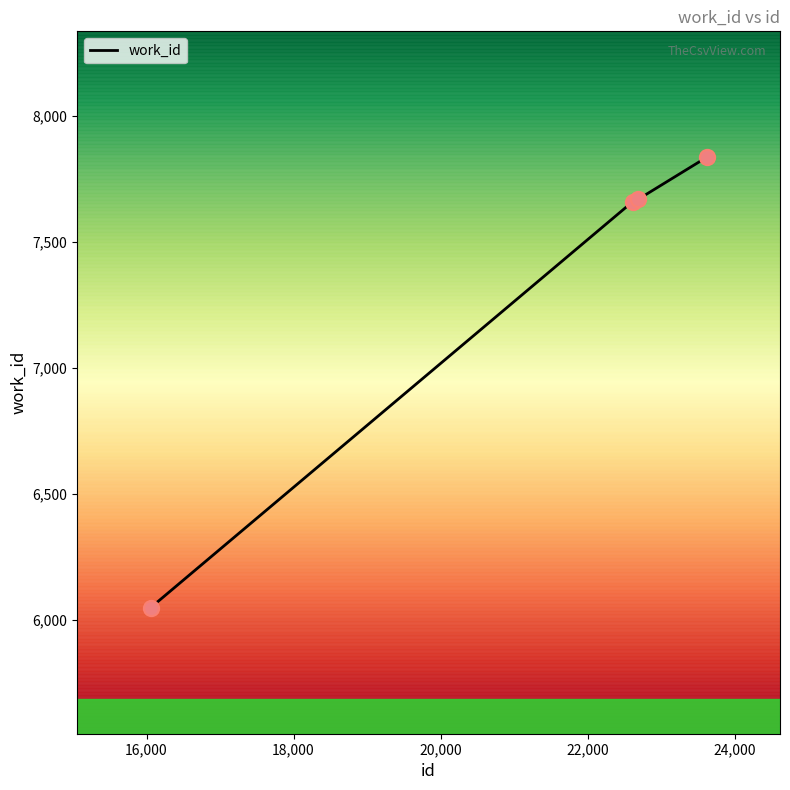

True or false: there are more than 2 points higher than both neighbors.

False